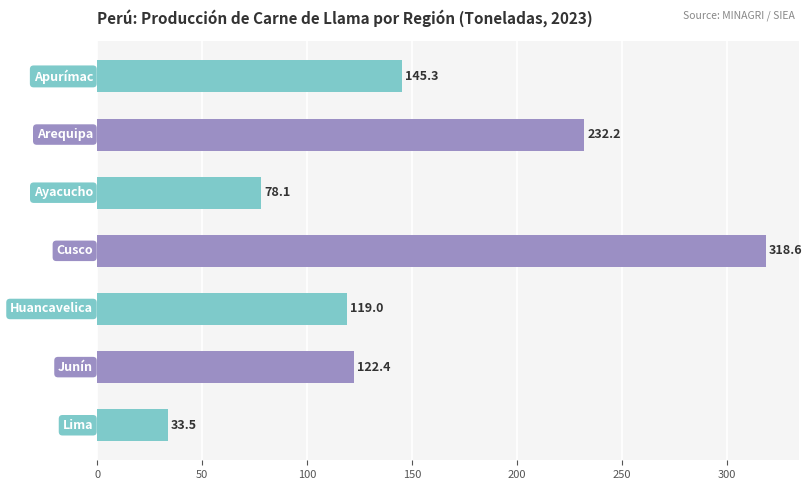

What is the average value?

149.9